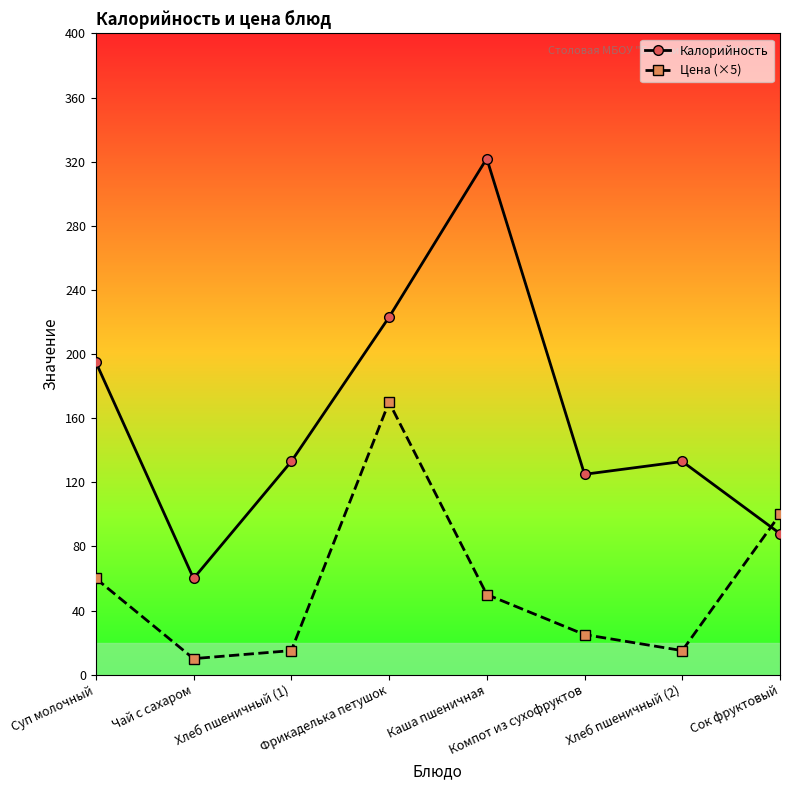

What value does the Цена (×5) series have at Сок фруктовый, to the nearest 50?

100